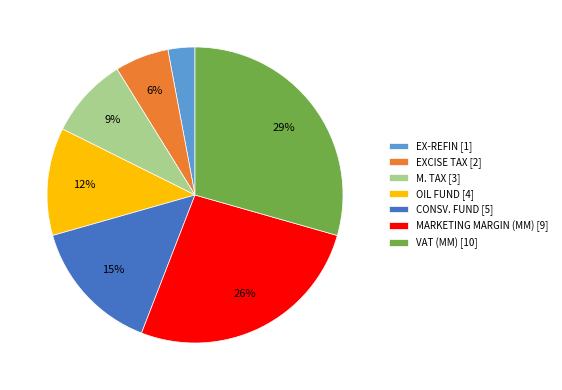

Which category has the biggest portion of the pie?

VAT (MM)